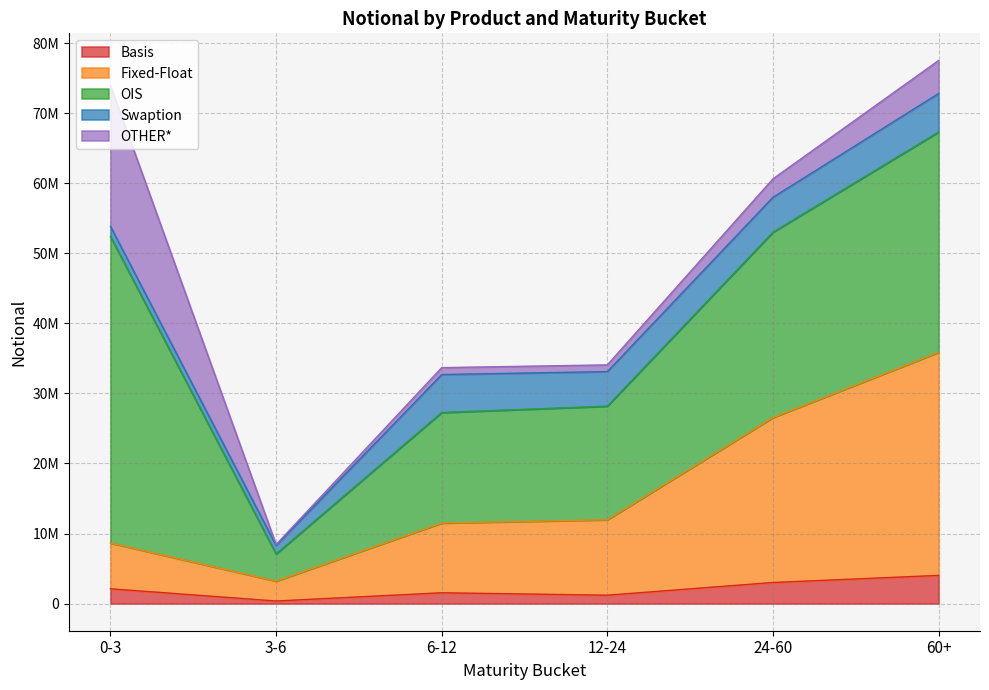

True or false: Swaption has a value of 1391198 at 60+.

False